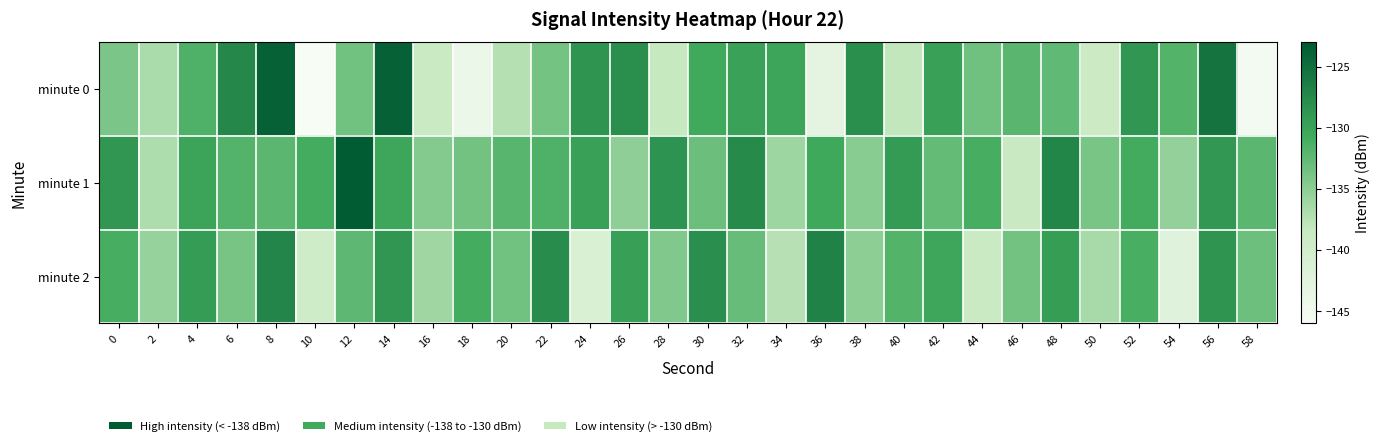

Count the number of data series in this chart.

3